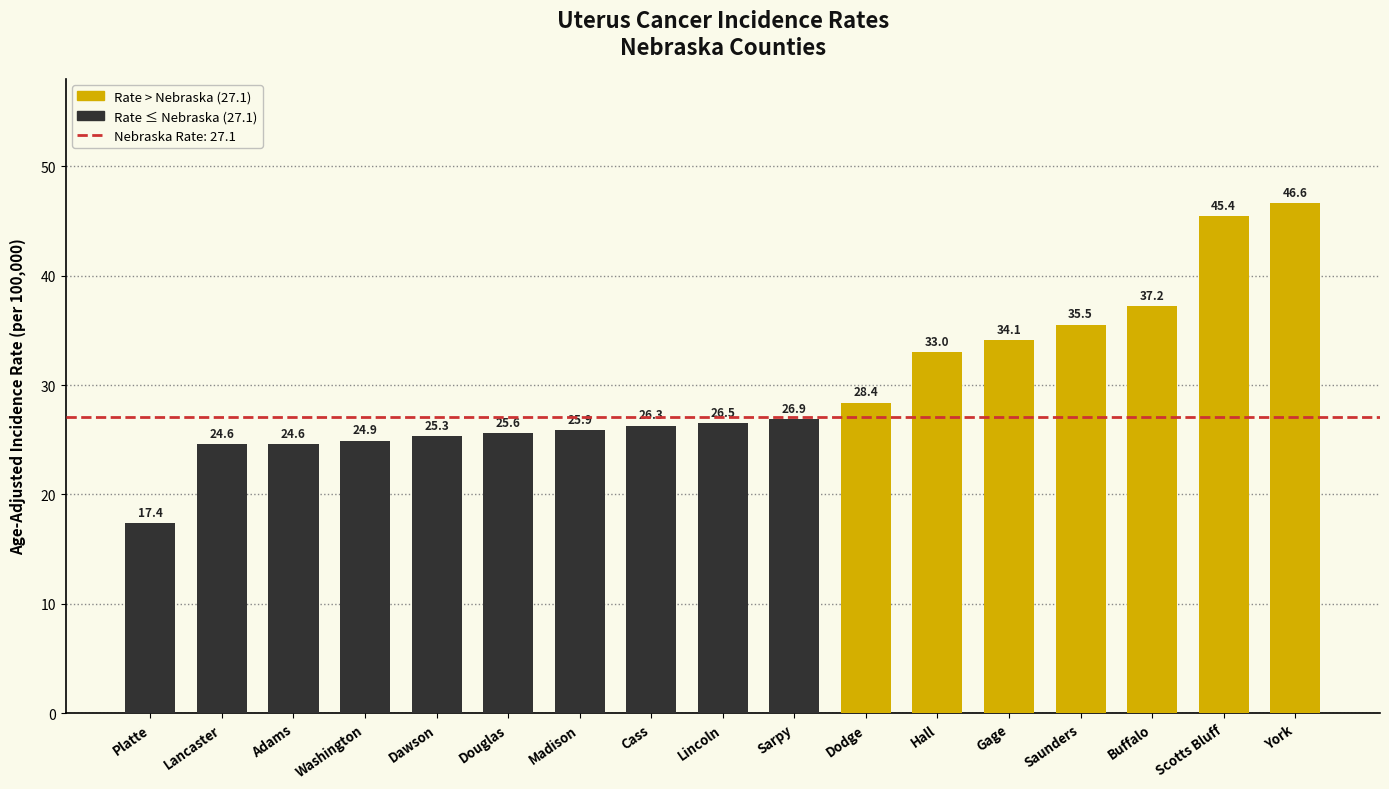

Are the bars horizontal?

No